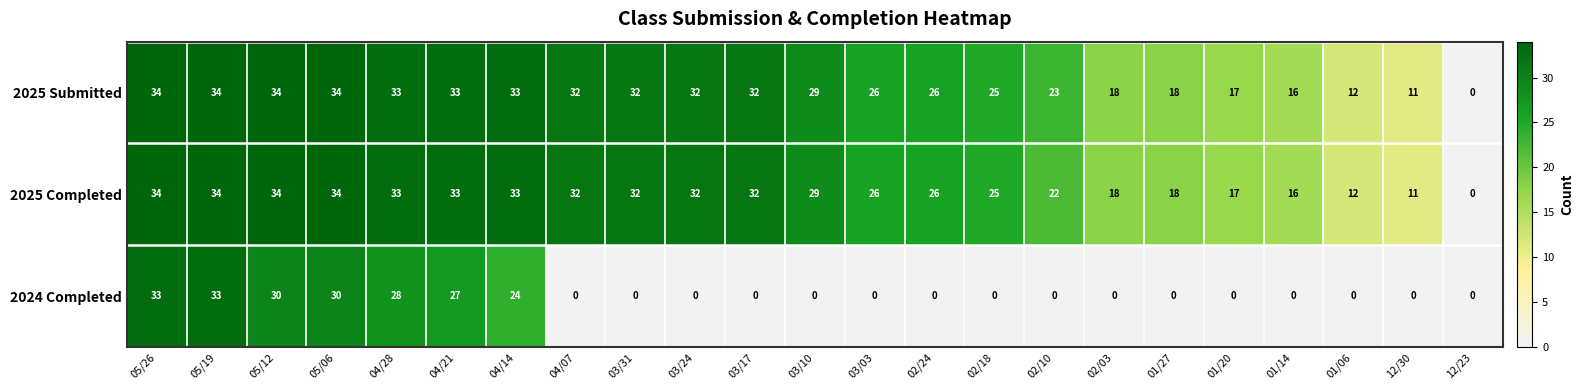

Is it true that 2024 Completed equals 0 at 01/20?

True